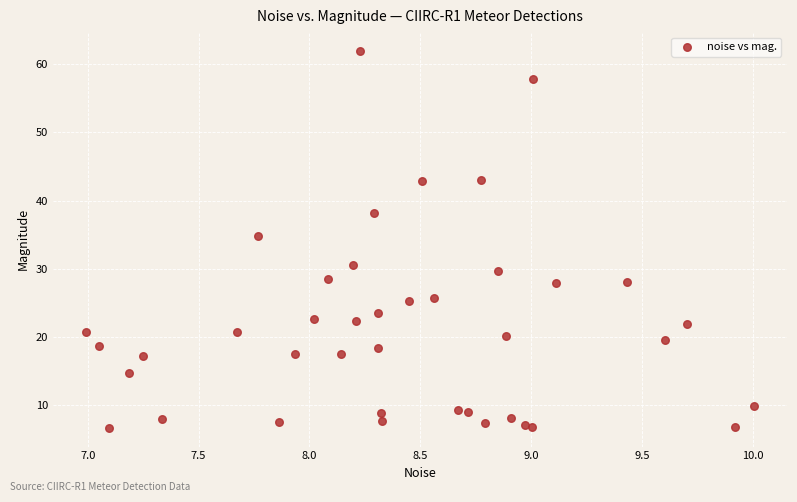

What is the range of X values (max minus min)?

3.0